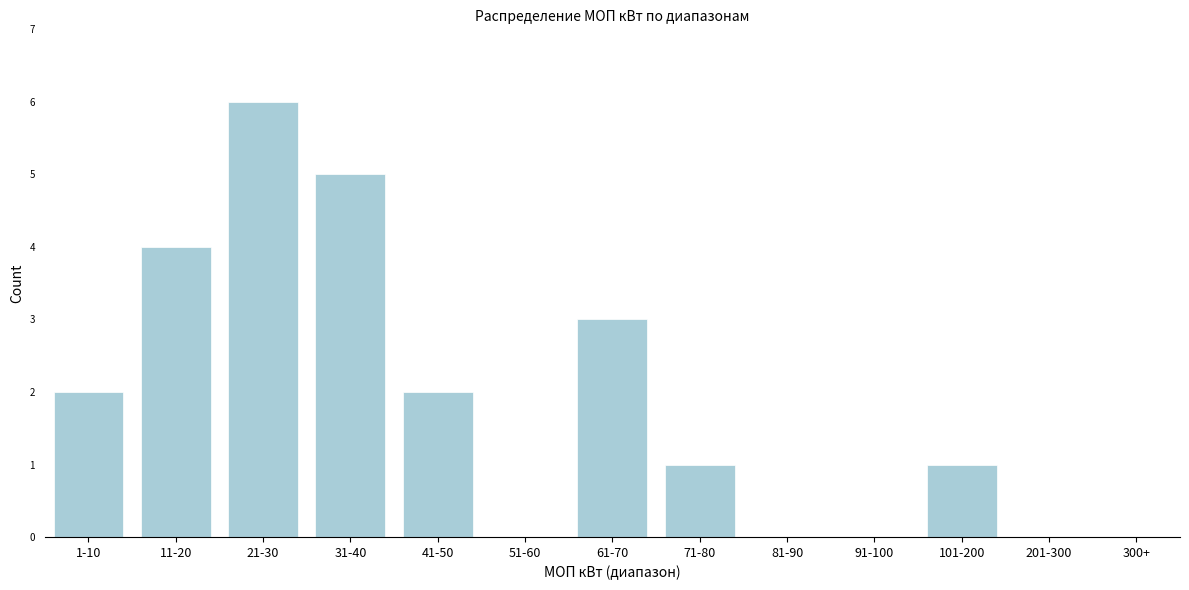

Reading right to left, list all the values displayed in this chart.

300+=0	201-300=0	101-200=1	91-100=0	81-90=0	71-80=1	61-70=3	51-60=0	41-50=2	31-40=5	21-30=6	11-20=4	1-10=2